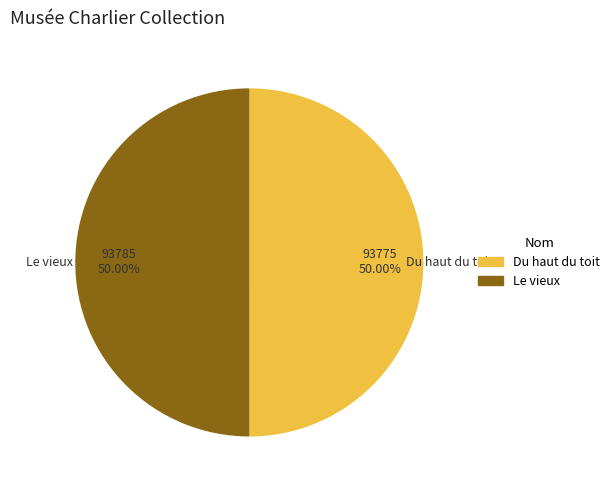

What percentage is the Le vieux slice, to the nearest percent?

50%